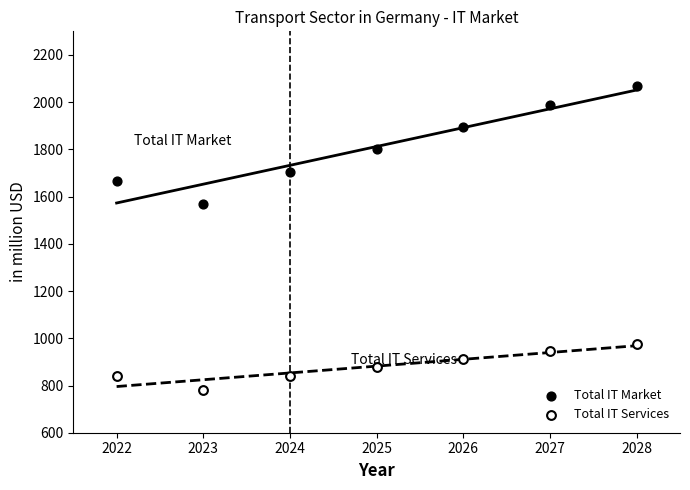

Across all data points, what is the range of X values (max minus min)?

6.0